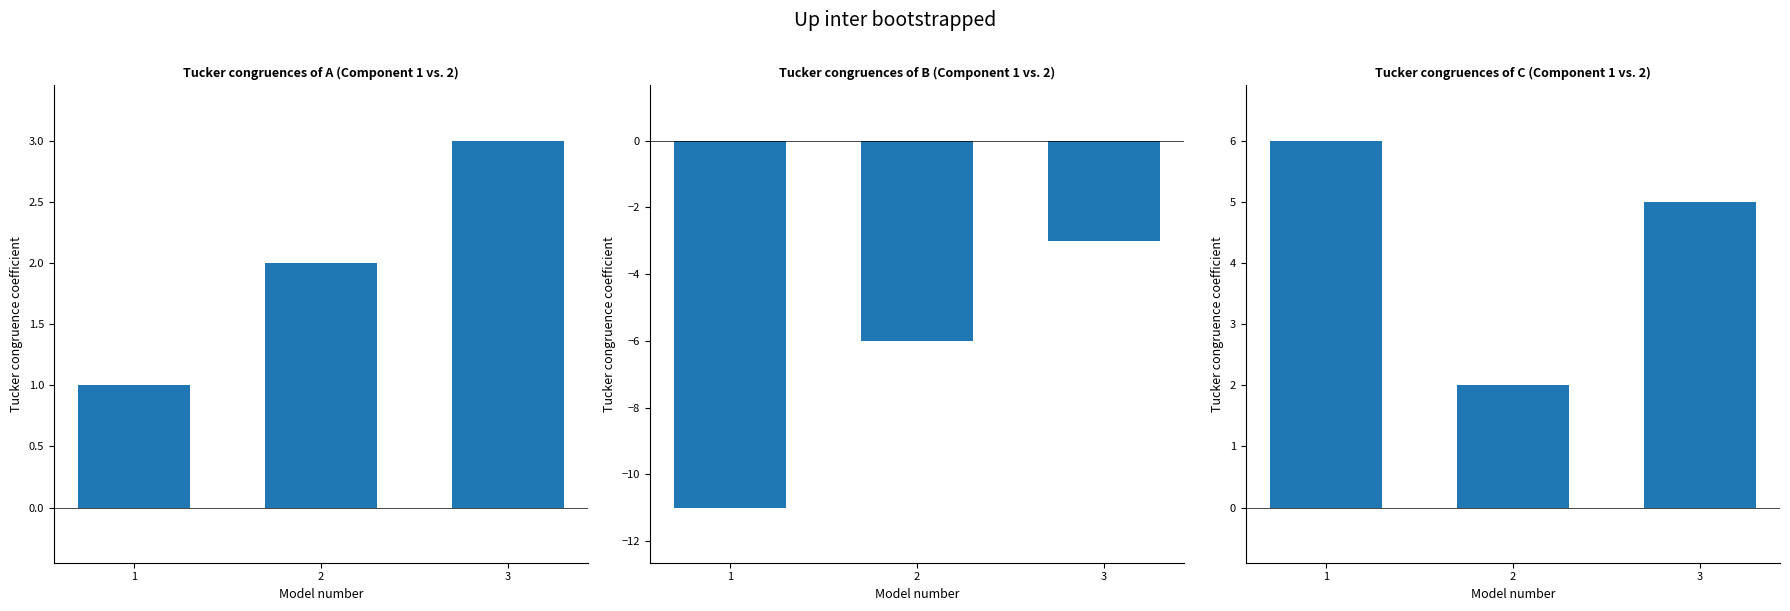

The value of event_relative_score at 3 is -3. True or false?

True